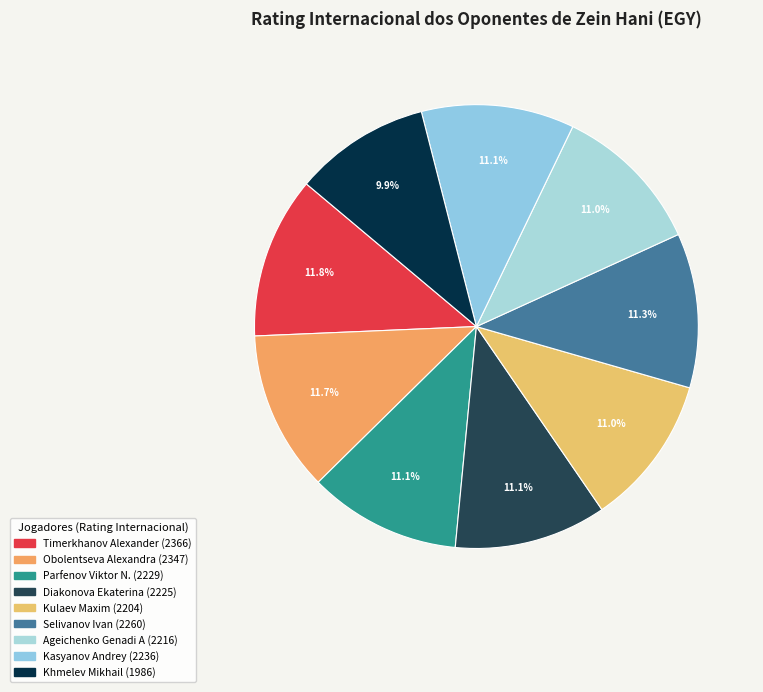

To the nearest percent, what percentage of the pie is Obolentseva Alexandra?

12%